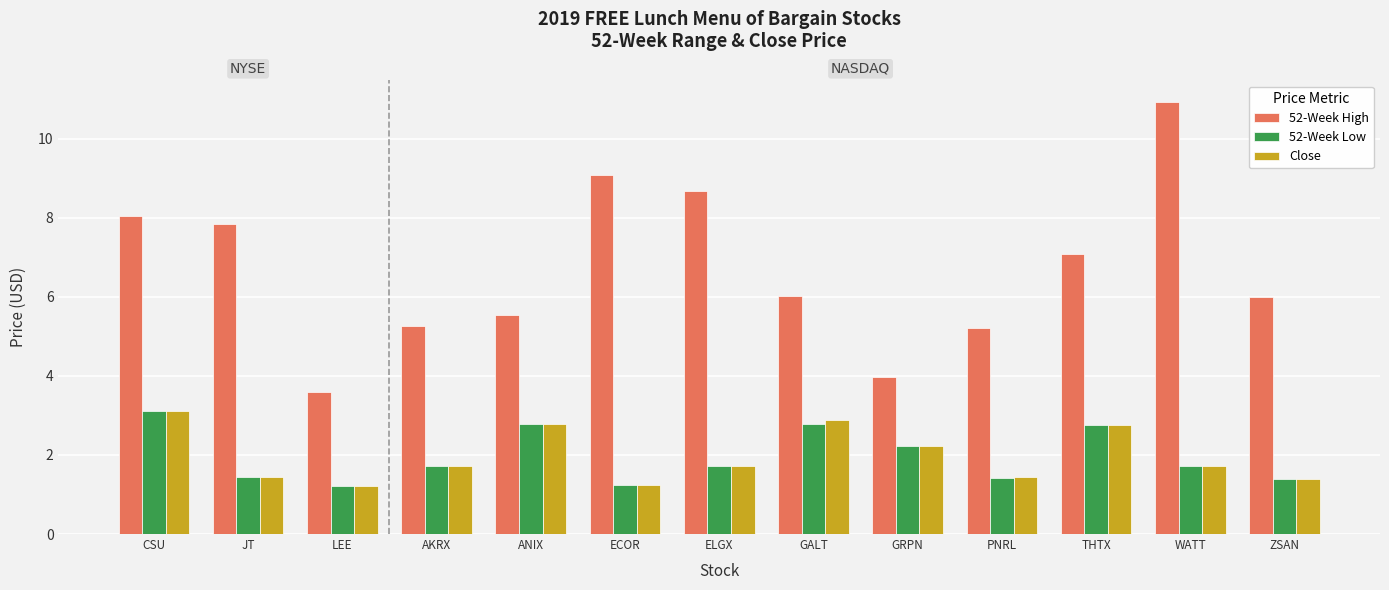

Between JT and WATT, which series saw the biggest shift?

52-Week High